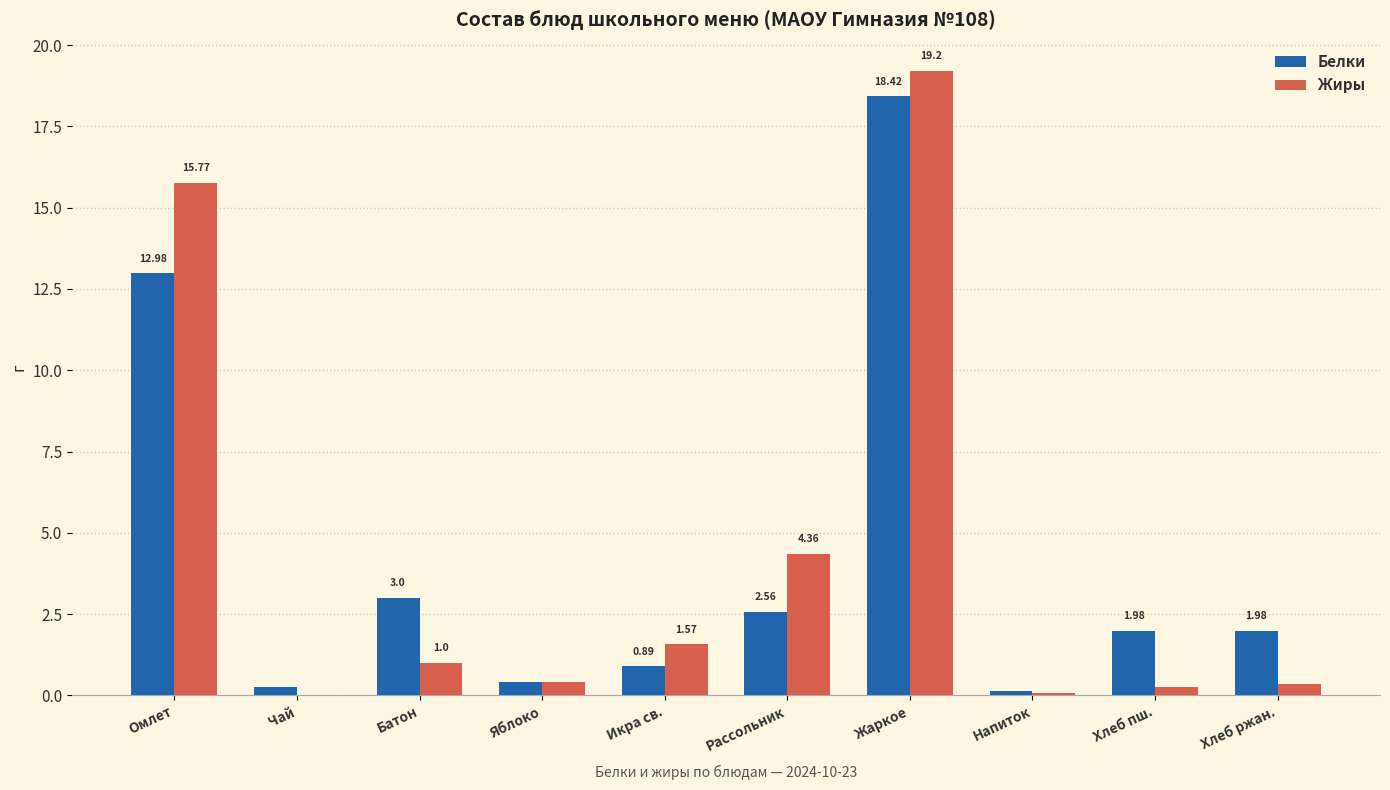

Which series changed the most between Рассольник and Напиток?

Жиры